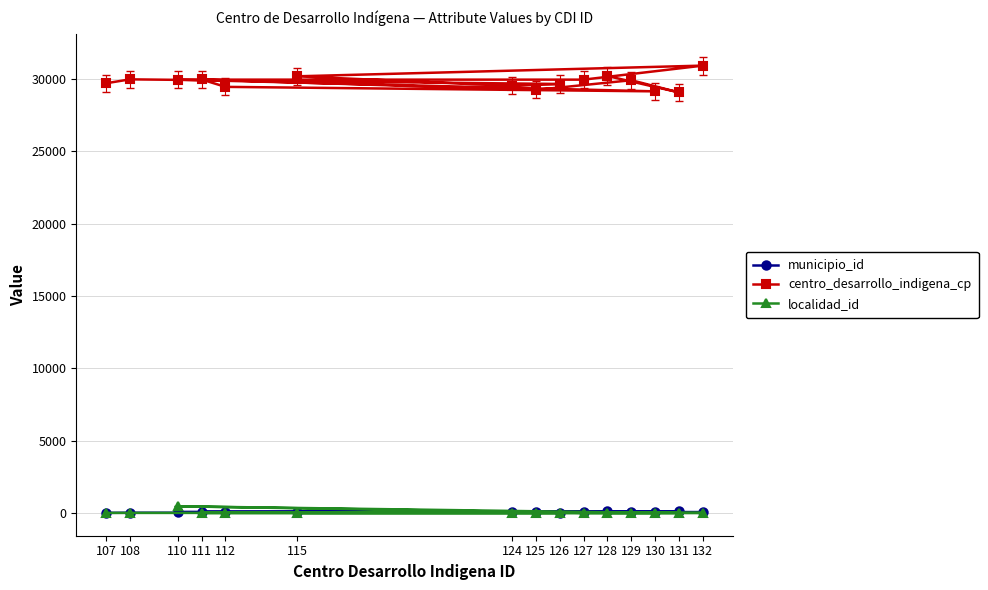

What is the total value across all series at 107?

29706